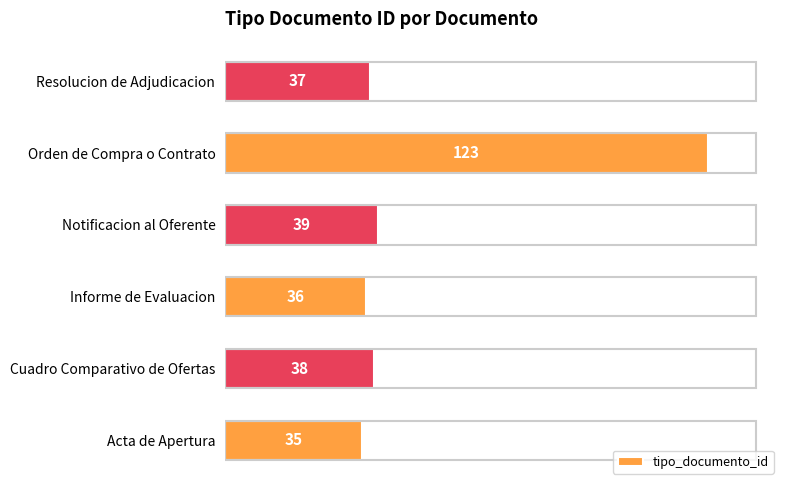

What is the change in value from Informe de Evaluacion to Notificacion al Oferente?

+3